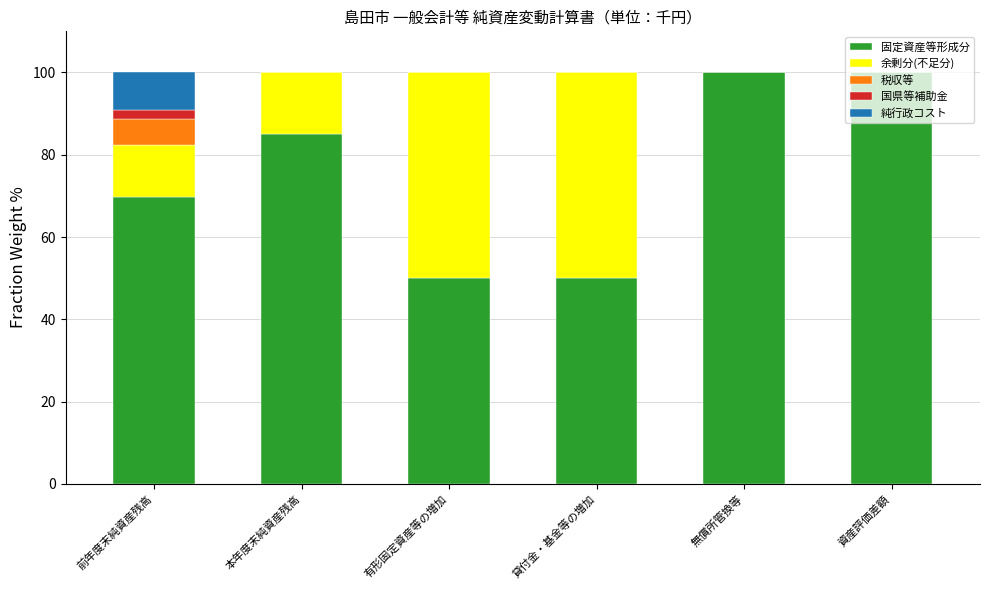

At which label does 固定資産等形成分 first exceed 84?

本年度末純資産残高